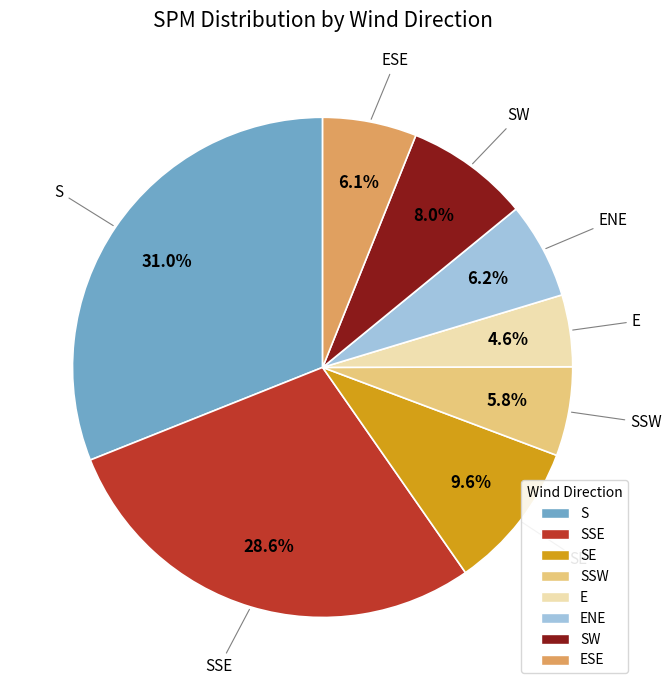

Does any single category account for the majority?

No